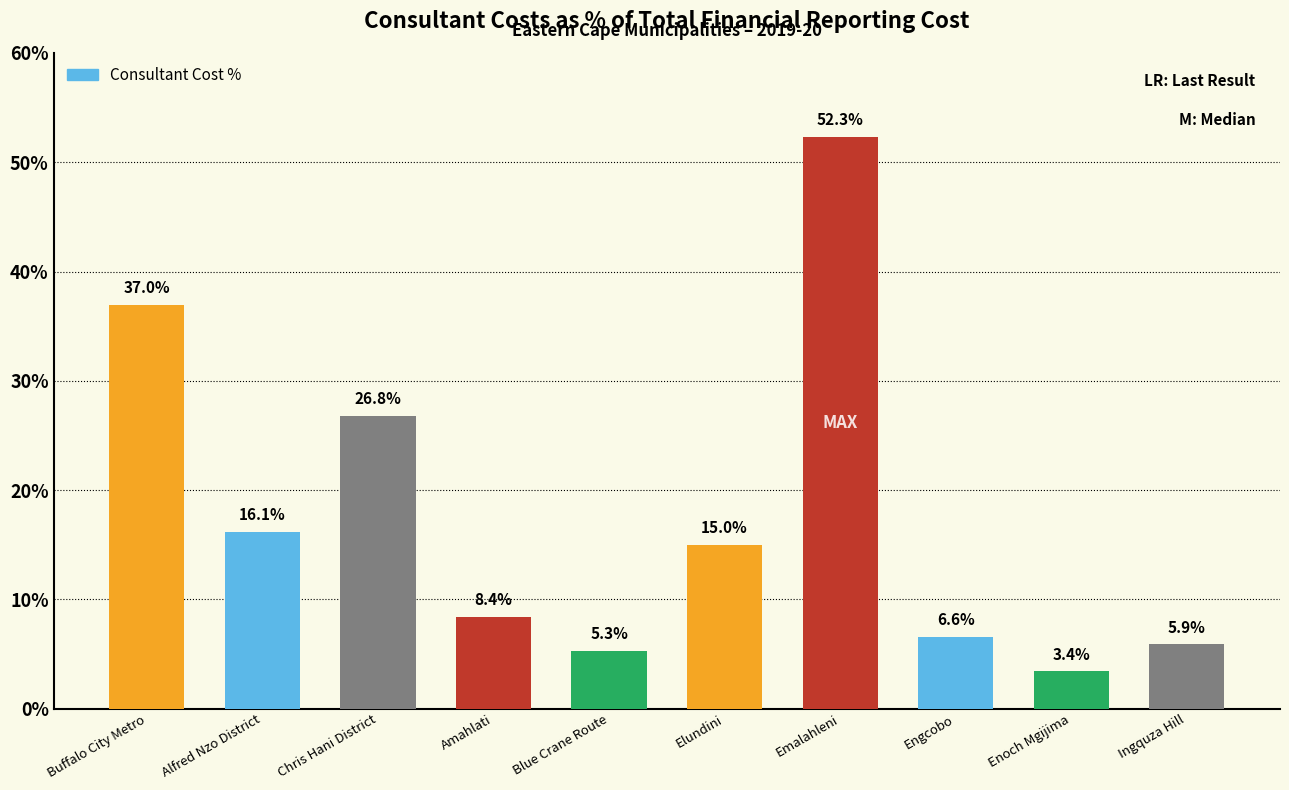

What is the change in value from Buffalo City Metro to Emalahleni?

+15.4